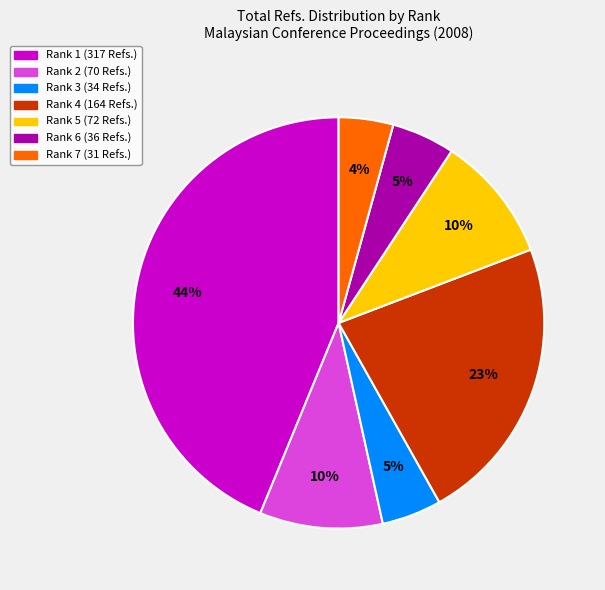

To the nearest percent, what percentage of the pie is Rank 4 (164 Refs.)?

23%